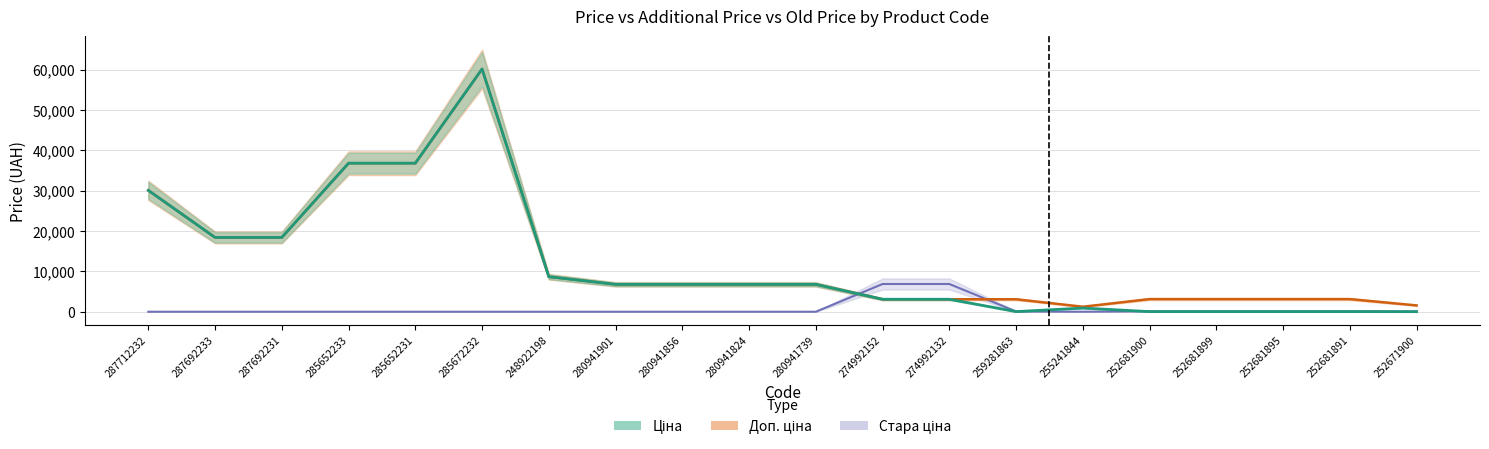

What is the lowest value of the Доп. ціна series?

1237.9